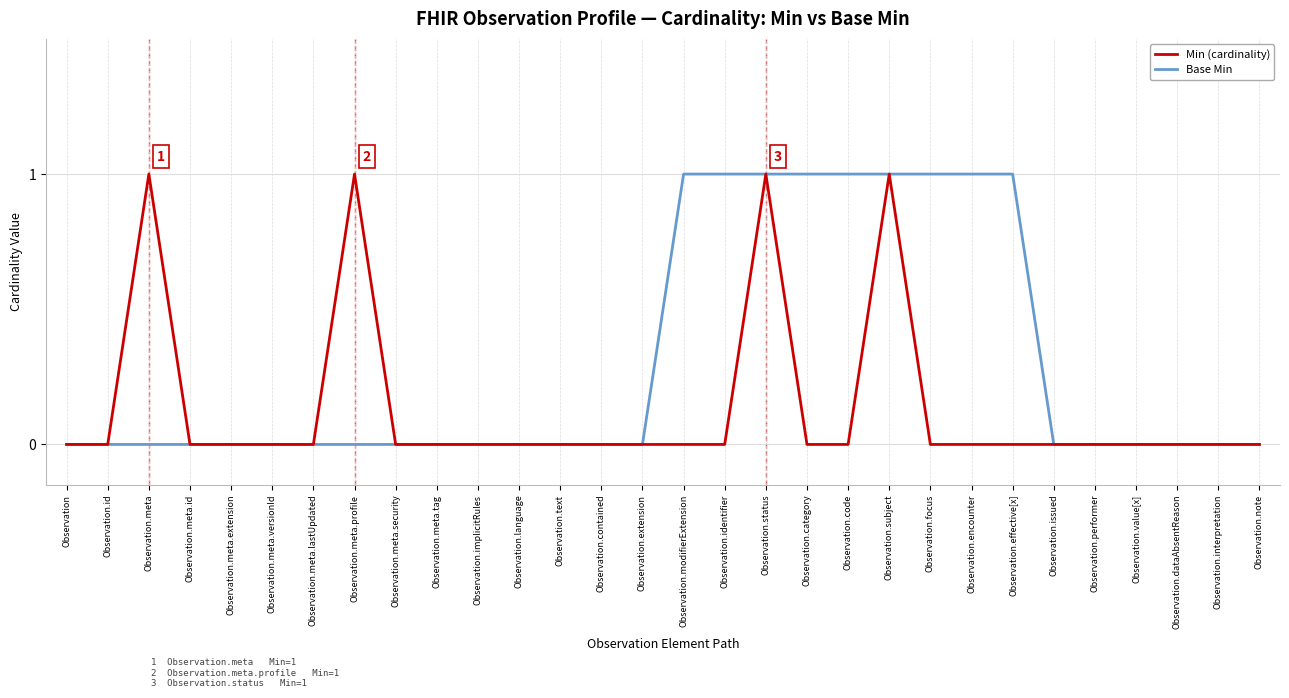

Which series has the largest total across all categories?

Base Min